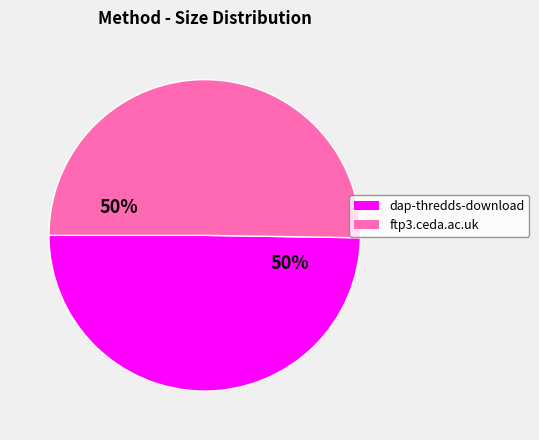

How many segments does this pie chart have?

2